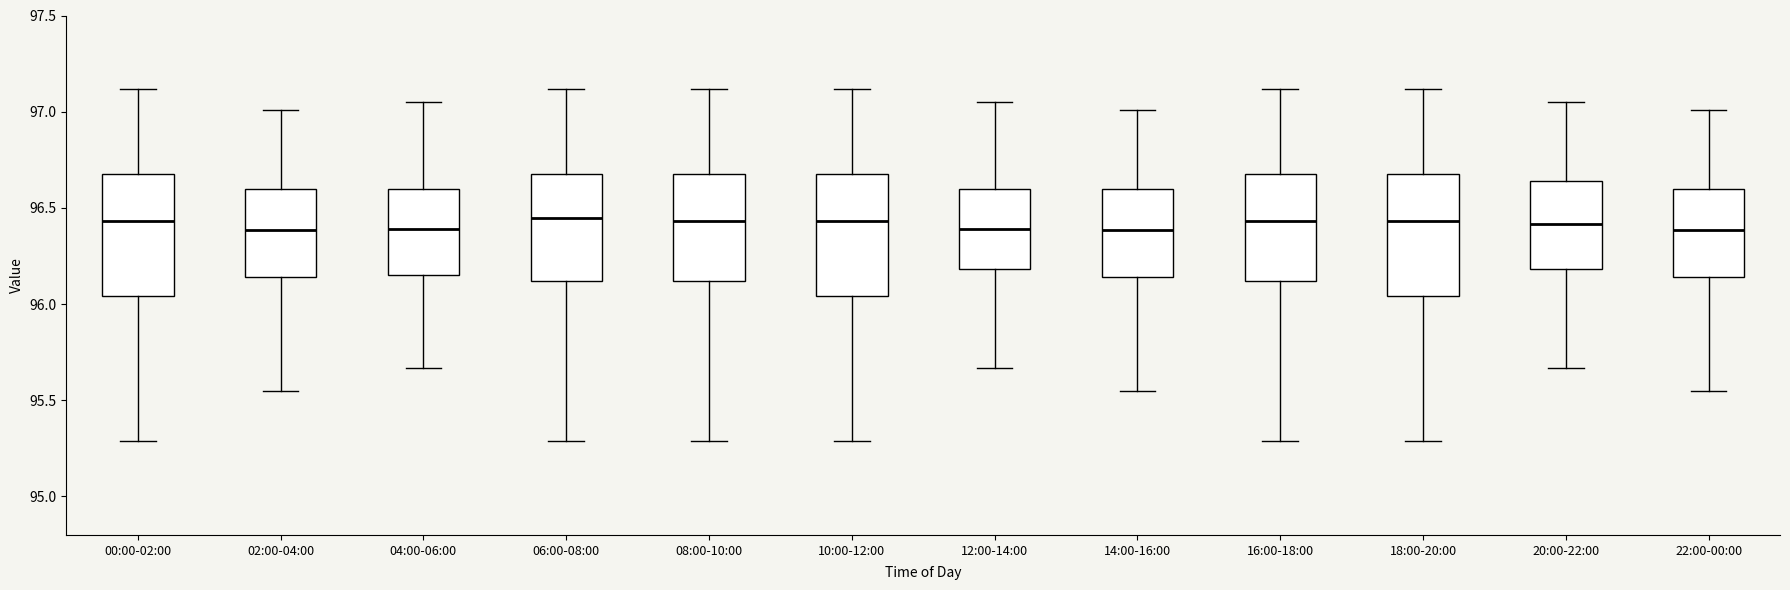

Reading left to right, transcribe this box plot: for each box, give where its median line is, the range the box spans, and where its two whiskers end, as read against the y-axis. The values are not printed on the chart, so give them approximately, as read against the axis.

00:00-02:00: median 96.45, box 96.05 to 96.70, whiskers 95.30 to 97.10
02:00-04:00: median 96.40, box 96.15 to 96.60, whiskers 95.55 to 97.00
04:00-06:00: median 96.40, box 96.15 to 96.60, whiskers 95.65 to 97.05
06:00-08:00: median 96.45, box 96.10 to 96.70, whiskers 95.30 to 97.10
08:00-10:00: median 96.45, box 96.10 to 96.70, whiskers 95.30 to 97.10
10:00-12:00: median 96.45, box 96.05 to 96.70, whiskers 95.30 to 97.10
12:00-14:00: median 96.40, box 96.20 to 96.60, whiskers 95.65 to 97.05
14:00-16:00: median 96.40, box 96.15 to 96.60, whiskers 95.55 to 97.00
16:00-18:00: median 96.45, box 96.10 to 96.70, whiskers 95.30 to 97.10
18:00-20:00: median 96.45, box 96.05 to 96.70, whiskers 95.30 to 97.10
20:00-22:00: median 96.40, box 96.20 to 96.65, whiskers 95.65 to 97.05
22:00-00:00: median 96.40, box 96.15 to 96.60, whiskers 95.55 to 97.00